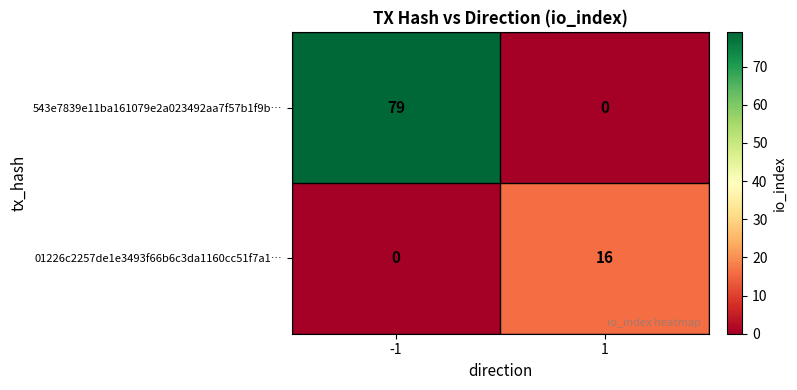

At how many categories does at least one series exceed 12?

2